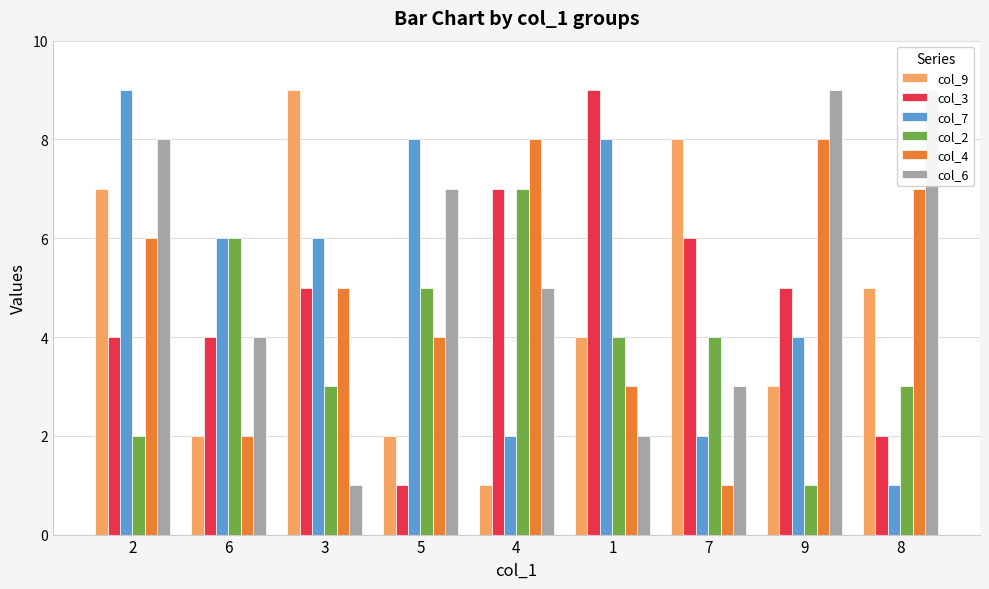

Are the bars grouped side by side (vs. stacked)?

Yes